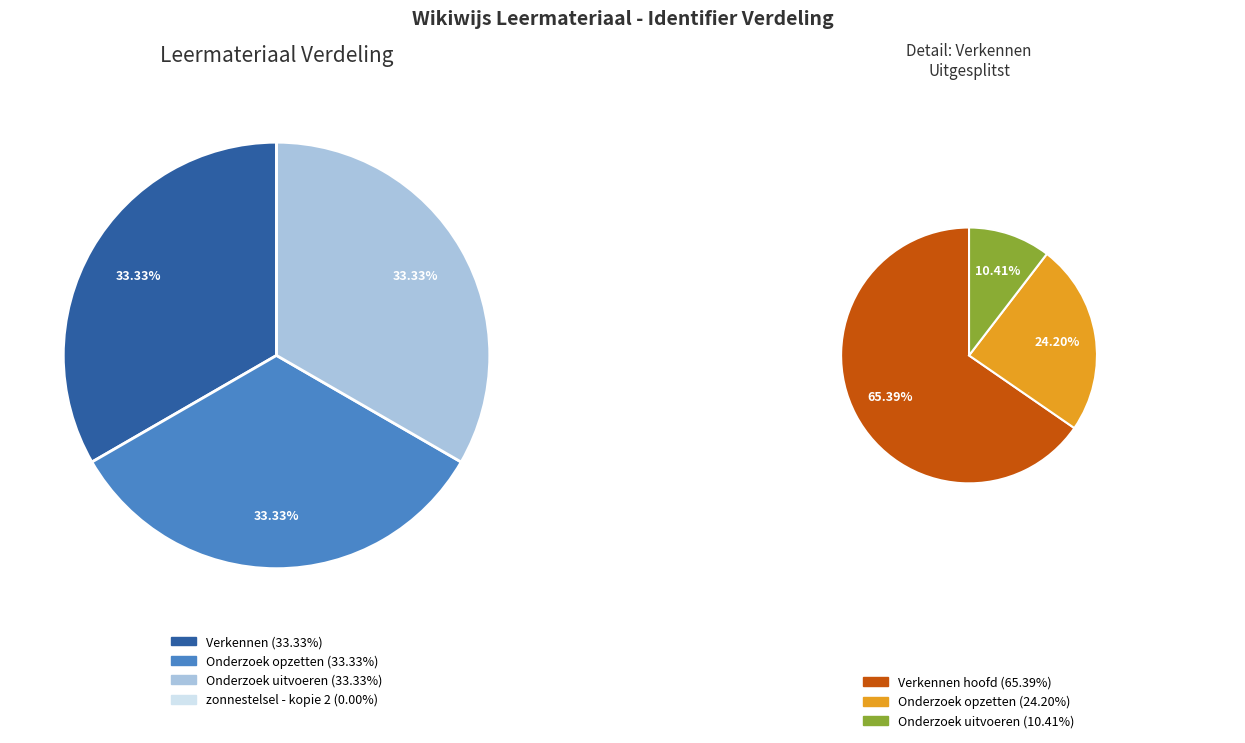

Is it true that zonnestelsel - kopie 2 is 1% of the pie?

False